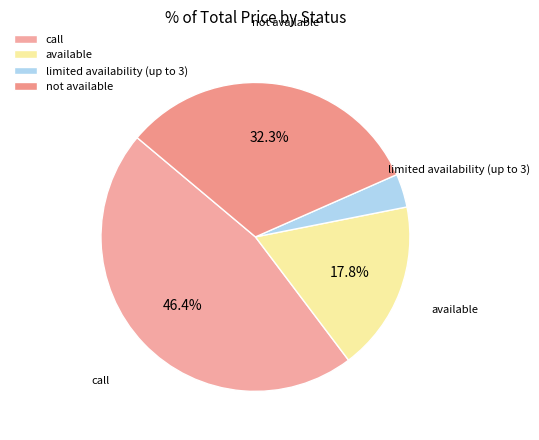

Is there a majority slice in this chart?

No